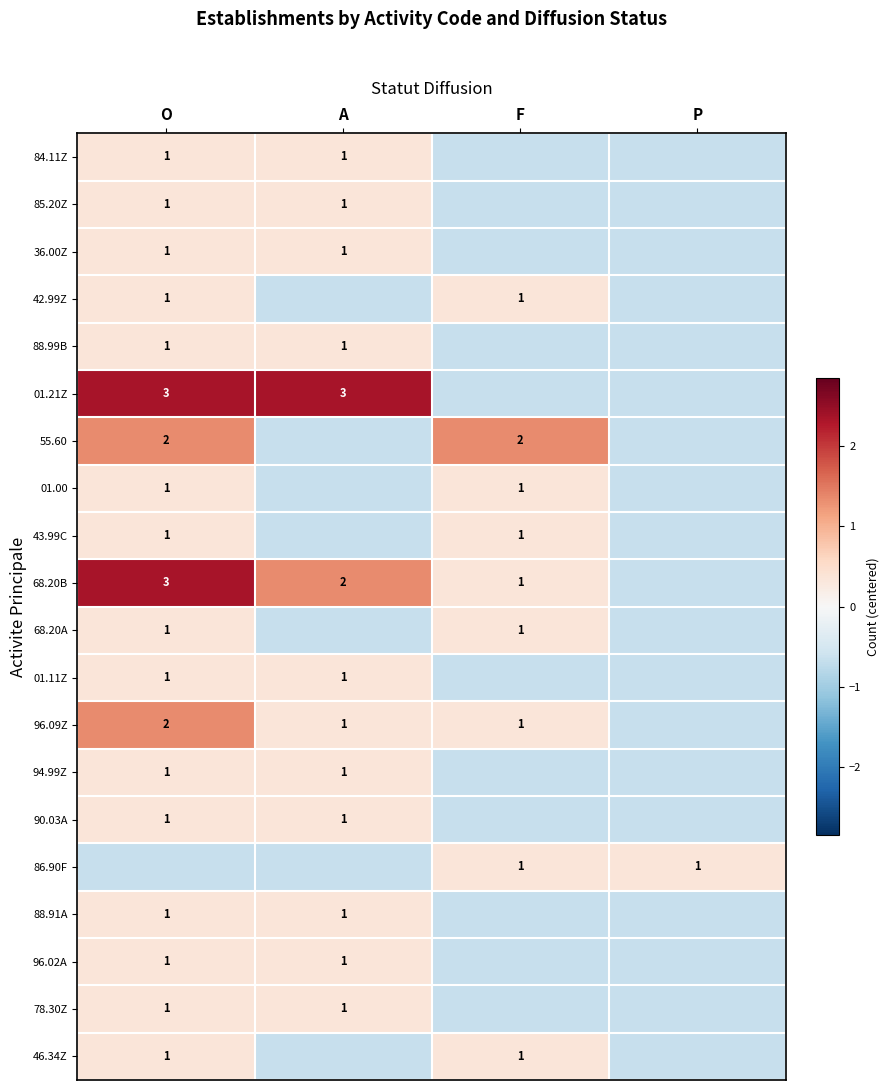

Which series has the widest spread of values?

01.21Z